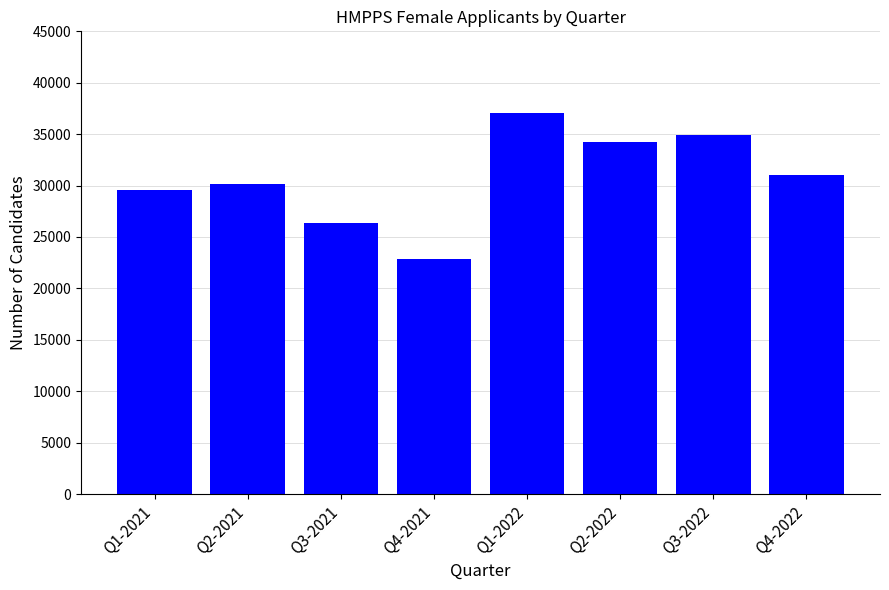

List the labels in order of value, largest first.

Q1-2022, Q3-2022, Q2-2022, Q4-2022, Q2-2021, Q1-2021, Q3-2021, Q4-2021